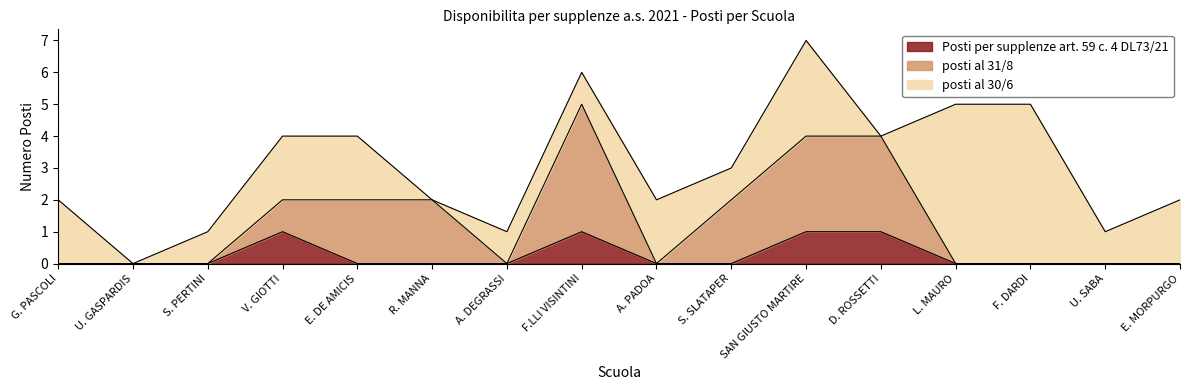

What is the maximum value for Posti per supplenze art. 59 c. 4 DL73/21?

1